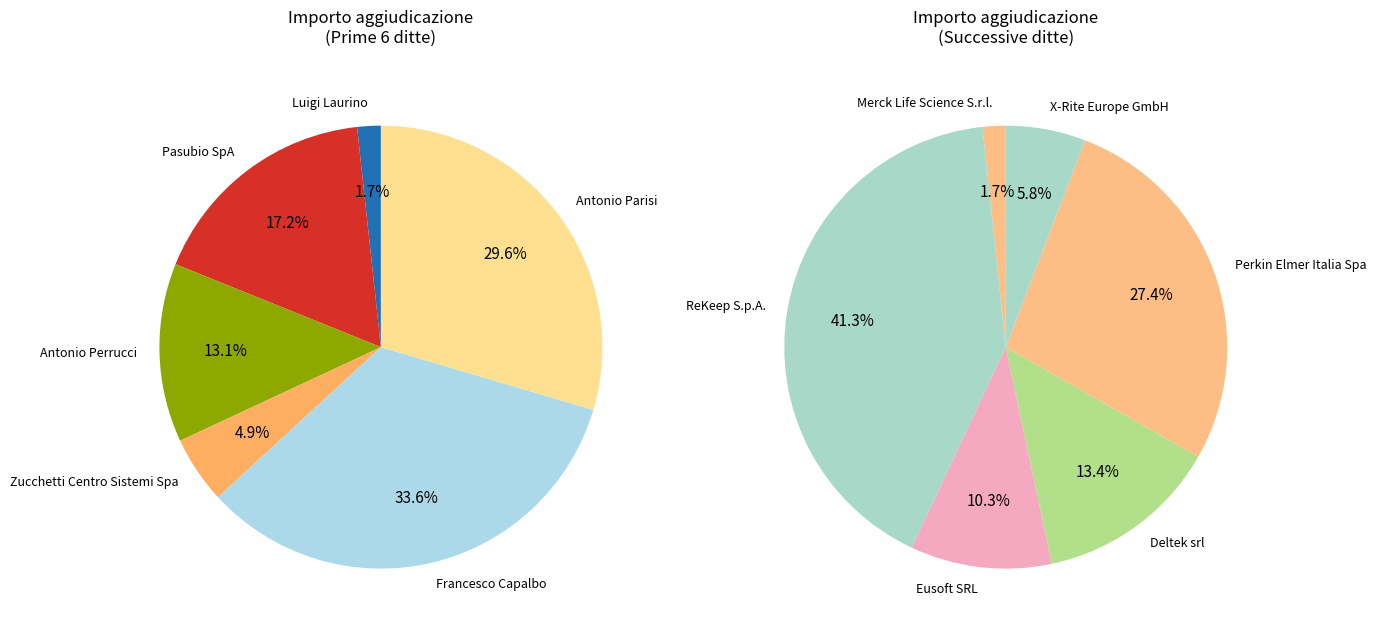

Is there a majority slice in this chart?

No